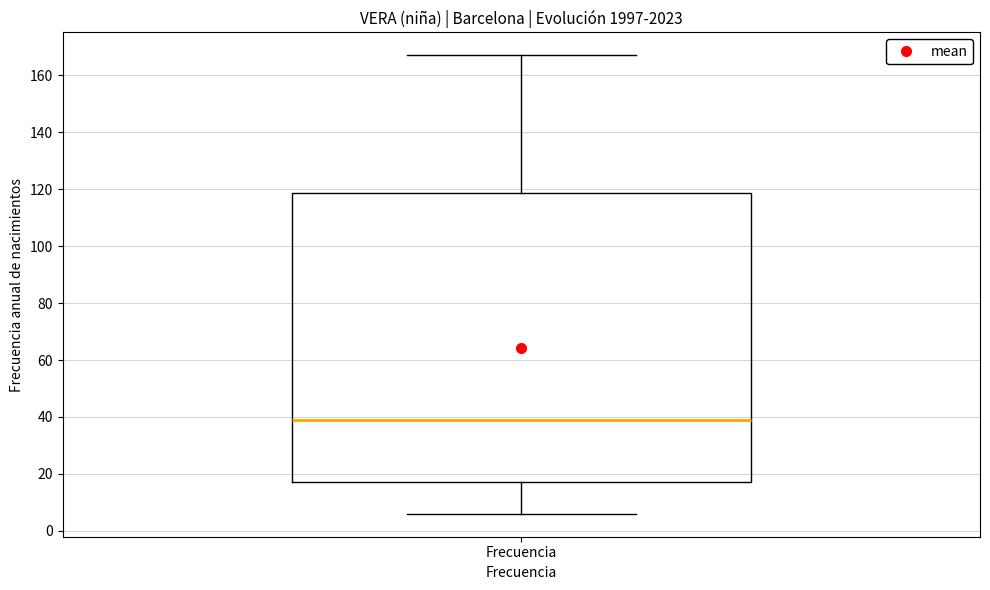

Transcribe this box plot: give where the median line is, the range the box spans, and where the two whiskers end, as read against the y-axis. The values are not printed on the chart, so give them approximately, as read against the axis.

median 40, box 18 to 118, whiskers 6 to 168